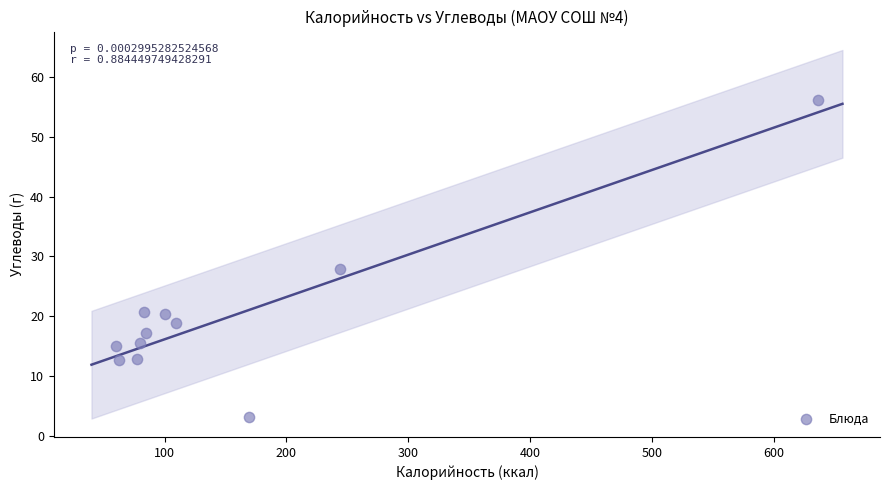

What is the average Y value?

20.0